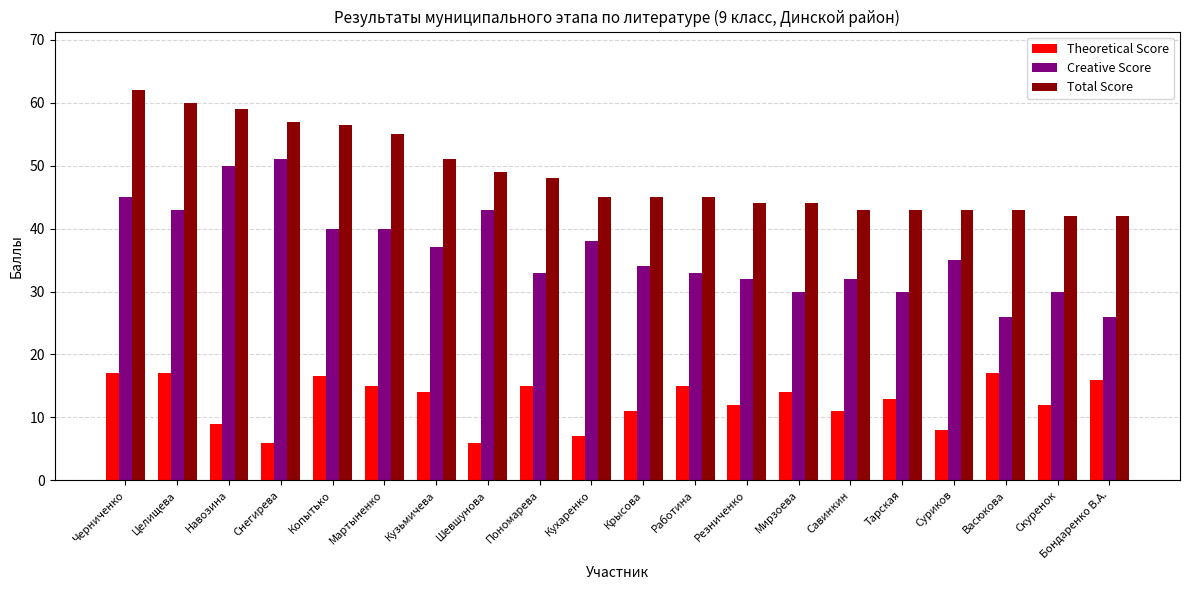

Reading left to right, list all the values displayed in this chart.

Theoretical Score: 17.0	17.0	9.0	6.0	16.5	15.0	14.0	6.0	15.0	7.0	11.0	15.0	12.0	14.0	11.0	13.0	8.0	17.0	12.0	16.0
Creative Score: 45.0	43.0	50.0	51.0	40.0	40.0	37.0	43.0	33.0	38.0	34.0	33.0	32.0	30.0	32.0	30.0	35.0	26.0	30.0	26.0
Total Score: 62.0	60.0	59.0	57.0	56.5	55.0	51.0	49.0	48.0	45.0	45.0	45.0	44.0	44.0	43.0	43.0	43.0	43.0	42.0	42.0